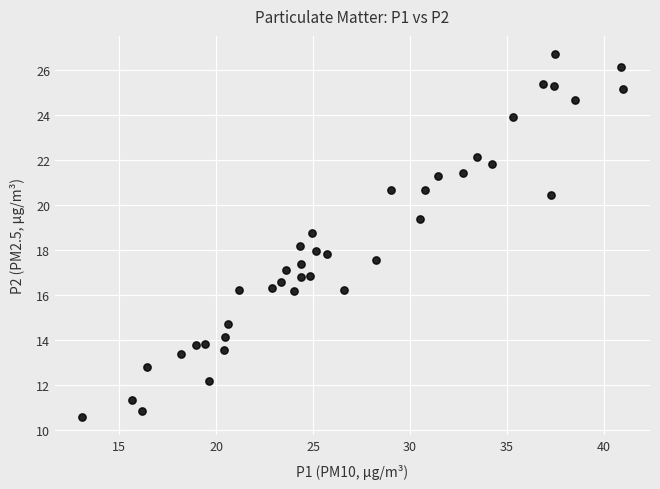

What is the range of Y values (max minus min)?

16.1